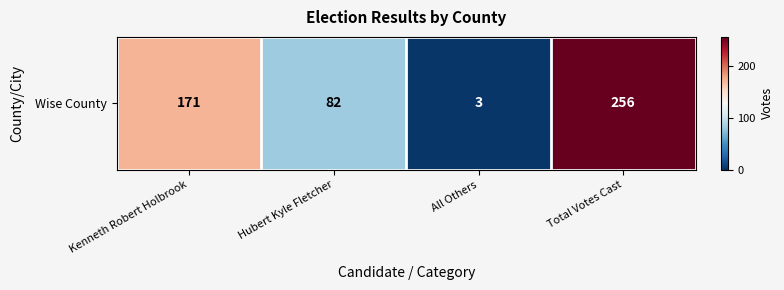

What is the change in value from Kenneth Robert Holbrook to All Others?

-168